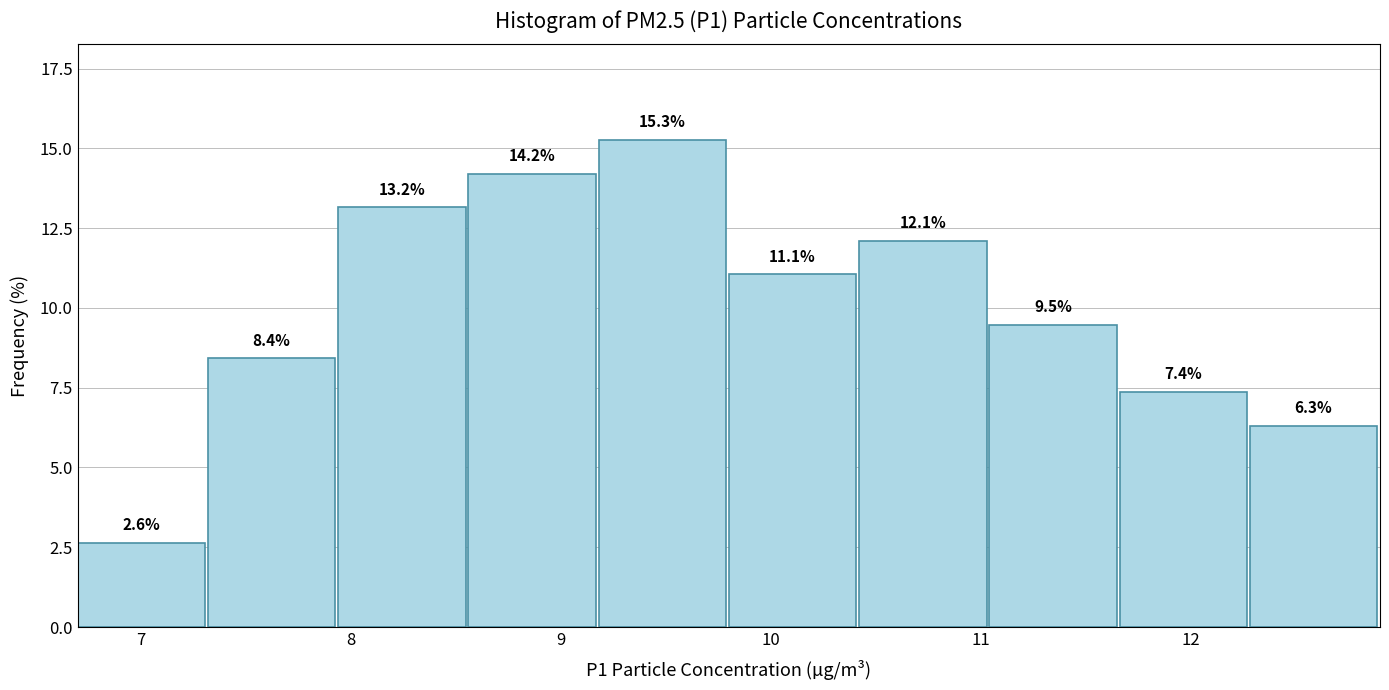

Reading left to right, transcribe this chart: for each bar, give the range it covers on the x-axis and its height. The bar edges are not printed on the chart, so give them approximately, as read against the axis.

6.70 to 7.32: 2.6
7.32 to 7.94: 8.4
7.94 to 8.56: 13.2
8.56 to 9.18: 14.2
9.18 to 9.80: 15.3
9.80 to 10.42: 11.1
10.42 to 11.04: 12.1
11.04 to 11.66: 9.5
11.66 to 12.28: 7.4
12.28 to 12.90: 6.3